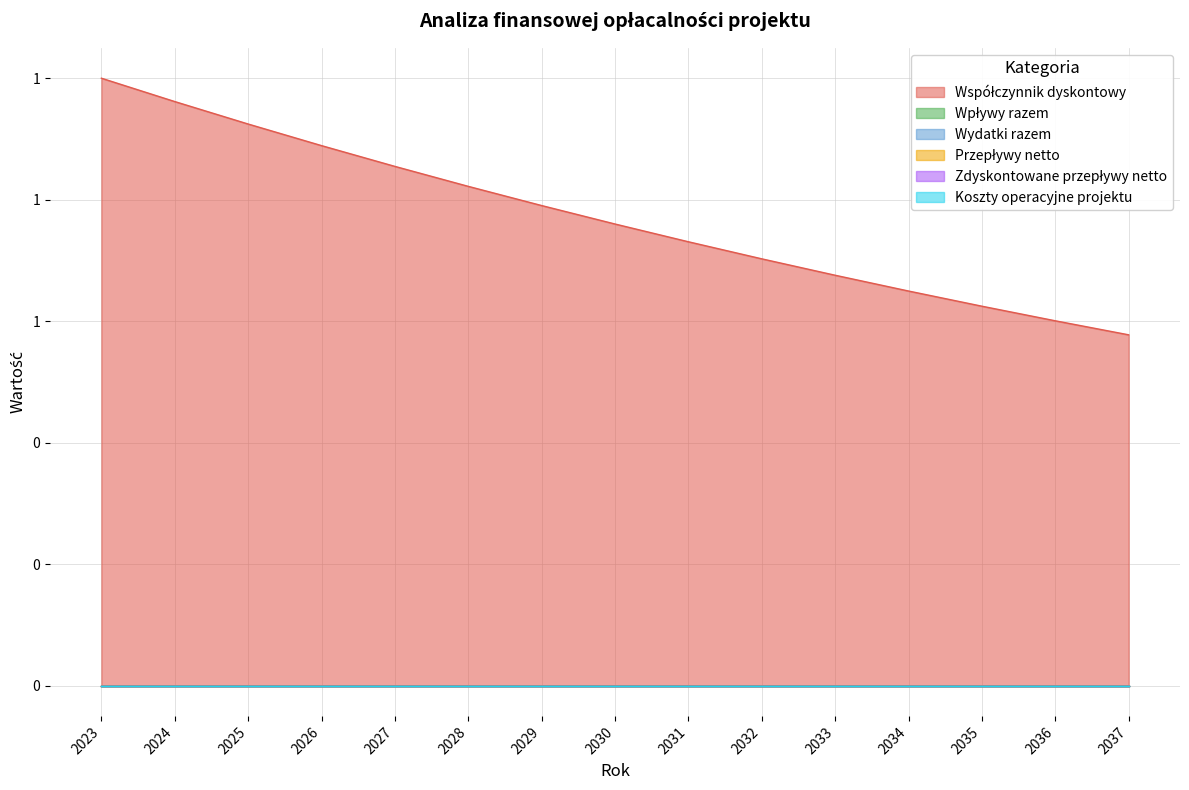

Reading right to left, list all the values displayed in this chart.

Współczynnik dyskontowy: 2037=0.6	2036=0.6	2035=0.6	2034=0.6	2033=0.7	2032=0.7	2031=0.7	2030=0.8	2029=0.8	2028=0.8	2027=0.9	2026=0.9	2025=0.9	2024=1.0	2023=1.0
Wpływy razem: 2037=0.0	2036=0.0	2035=0.0	2034=0.0	2033=0.0	2032=0.0	2031=0.0	2030=0.0	2029=0.0	2028=0.0	2027=0.0	2026=0.0	2025=0.0	2024=0.0	2023=0.0
Wydatki razem: 2037=0.0	2036=0.0	2035=0.0	2034=0.0	2033=0.0	2032=0.0	2031=0.0	2030=0.0	2029=0.0	2028=0.0	2027=0.0	2026=0.0	2025=0.0	2024=0.0	2023=0.0
Przepływy netto: 2037=0.0	2036=0.0	2035=0.0	2034=0.0	2033=0.0	2032=0.0	2031=0.0	2030=0.0	2029=0.0	2028=0.0	2027=0.0	2026=0.0	2025=0.0	2024=0.0	2023=0.0
Zdyskontowane przepływy netto: 2037=0.0	2036=0.0	2035=0.0	2034=0.0	2033=0.0	2032=0.0	2031=0.0	2030=0.0	2029=0.0	2028=0.0	2027=0.0	2026=0.0	2025=0.0	2024=0.0	2023=0.0
Koszty operacyjne projektu: 2037=0.0	2036=0.0	2035=0.0	2034=0.0	2033=0.0	2032=0.0	2031=0.0	2030=0.0	2029=0.0	2028=0.0	2027=0.0	2026=0.0	2025=0.0	2024=0.0	2023=0.0